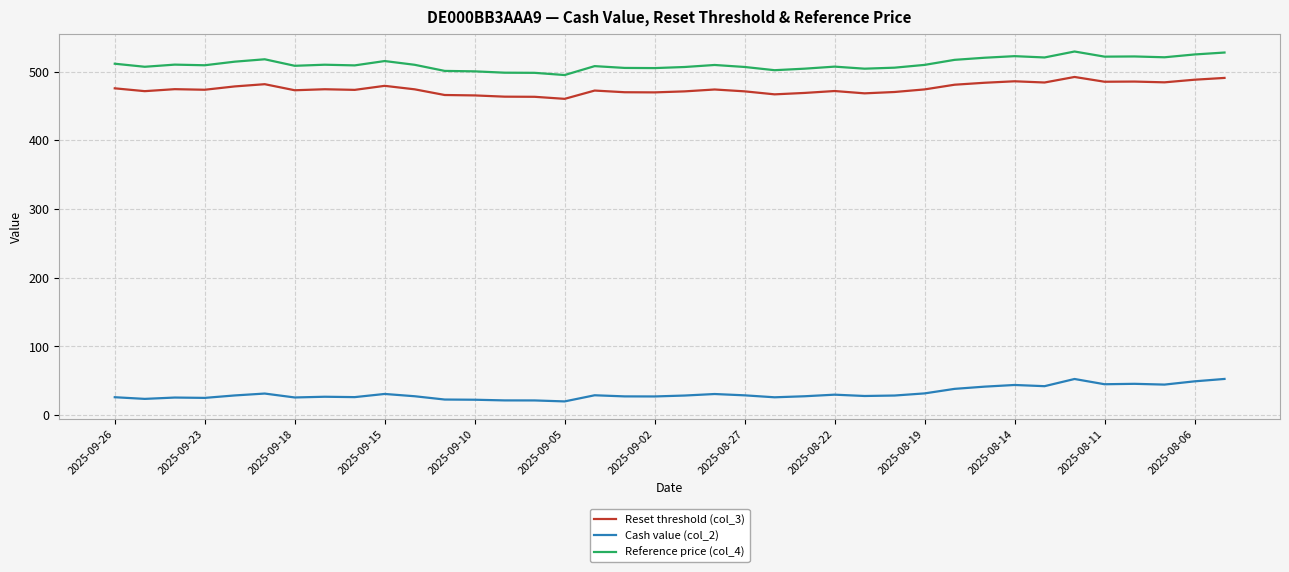

Which series has the largest total across all categories?

Reference price (col_4)